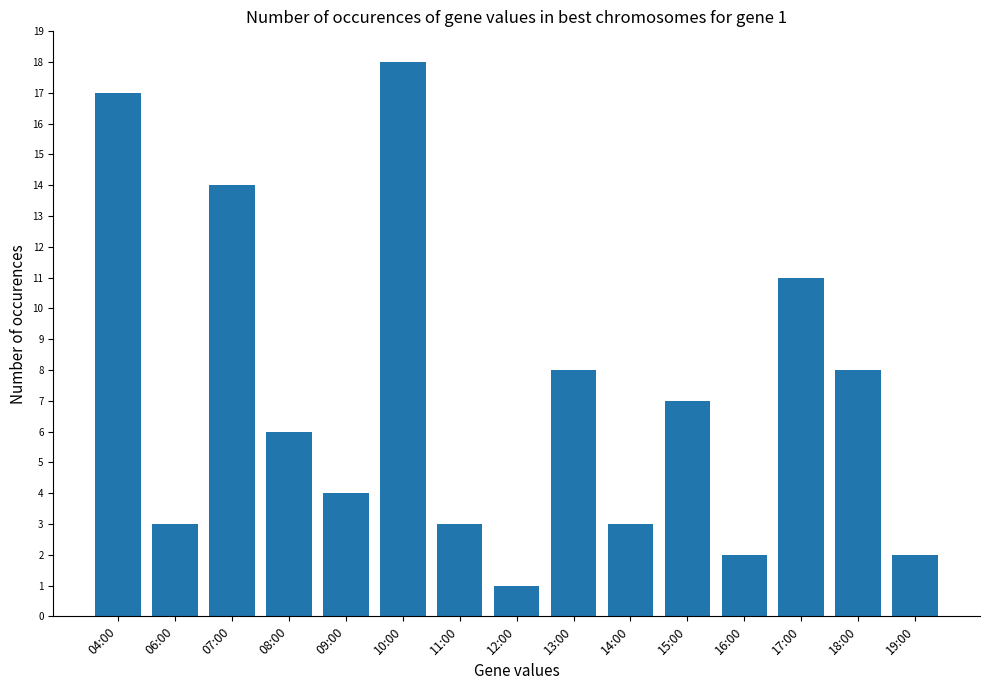

What is the approximate value at 13:00?

8